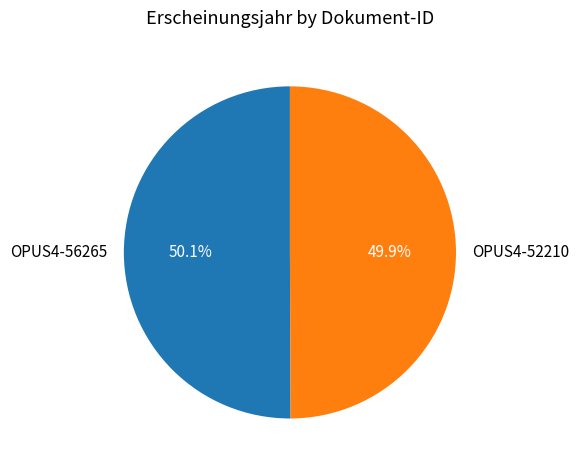

Approximately how many times larger is the value at OPUS4-52210 compared to OPUS4-56265?

1.0